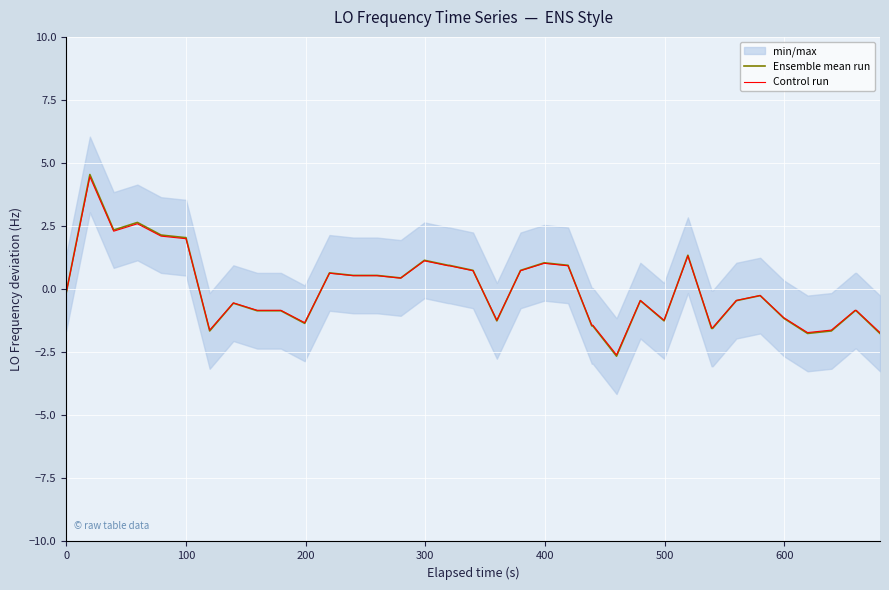

What is the highest value of the Control run series?

4.5